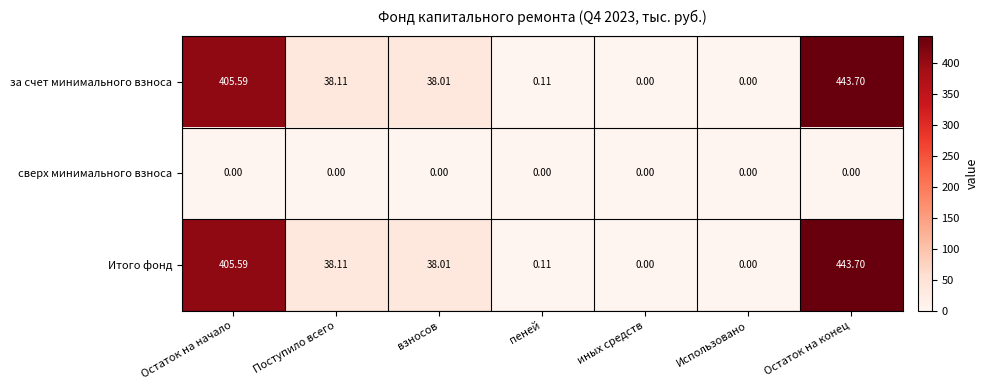

How many values in Итого фонд are above zero?

5